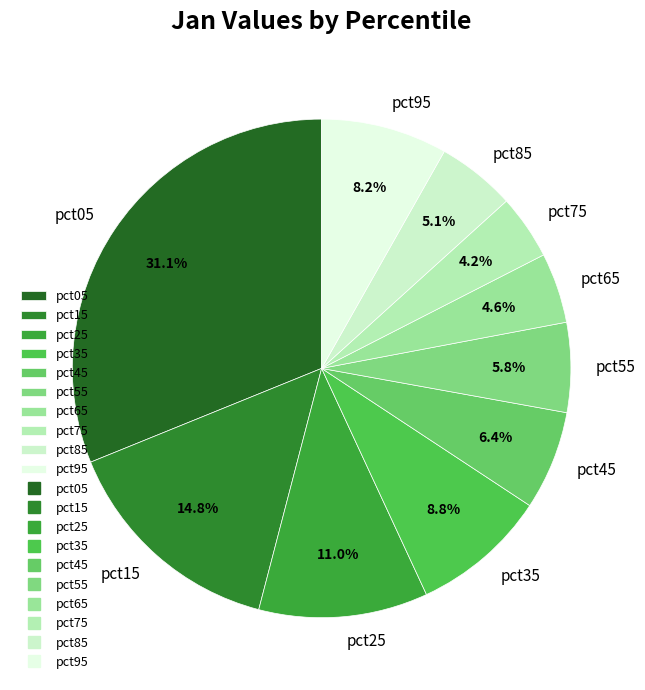

To the nearest percent, what portion does pct05 represent?

31%